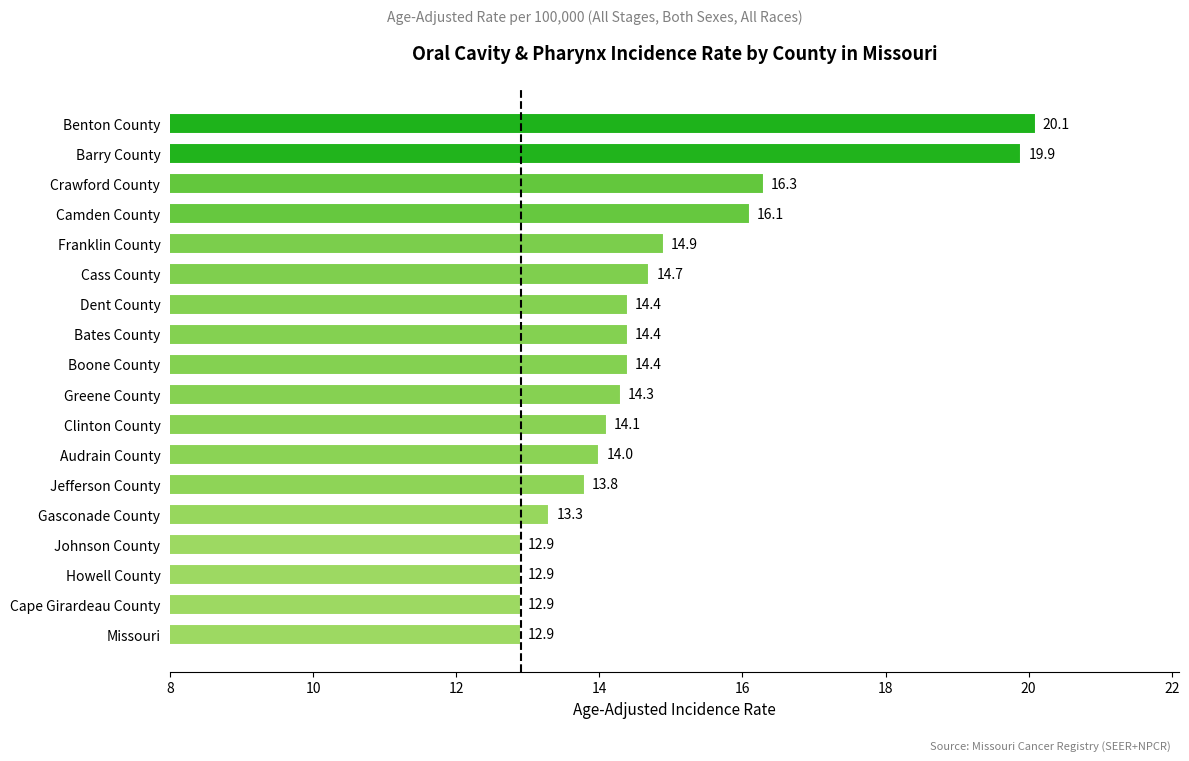

Is it true that the value at Missouri is 12.9?

True